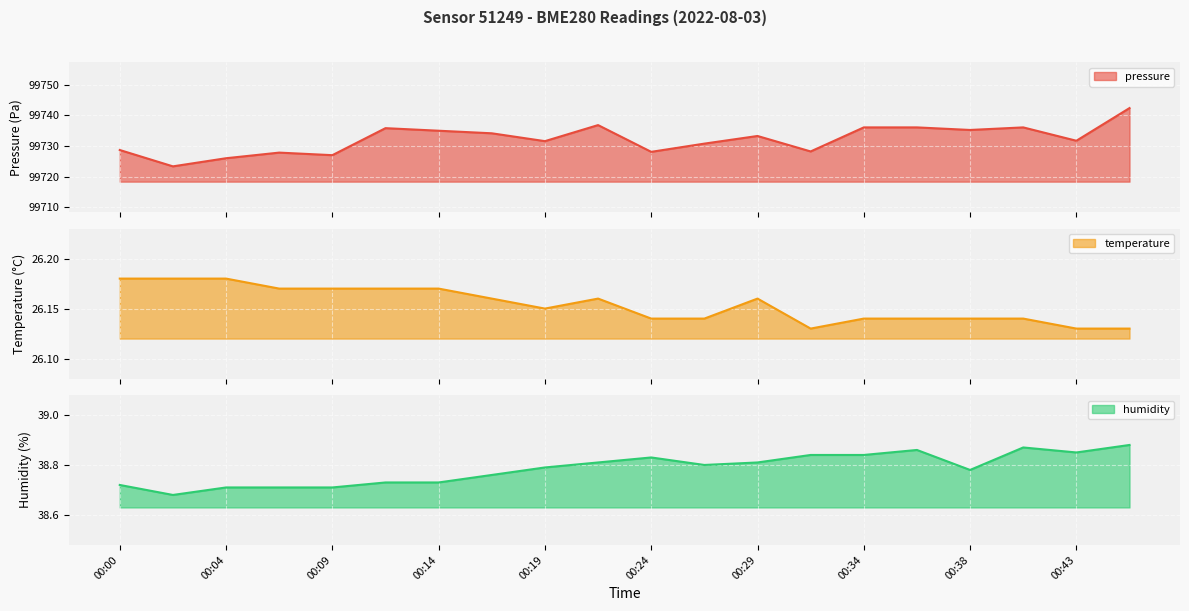

Which category has the highest value in the temperature series?

00:00